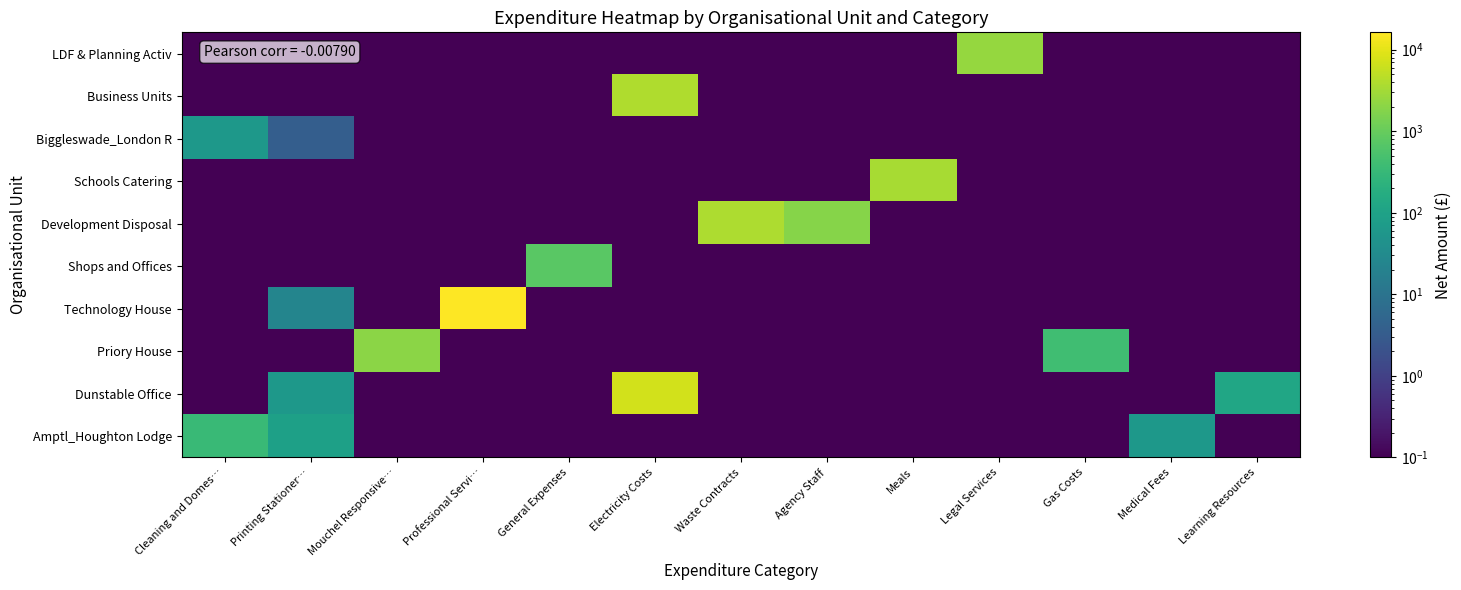

What is the total value across all series at Gas Costs?

420.6